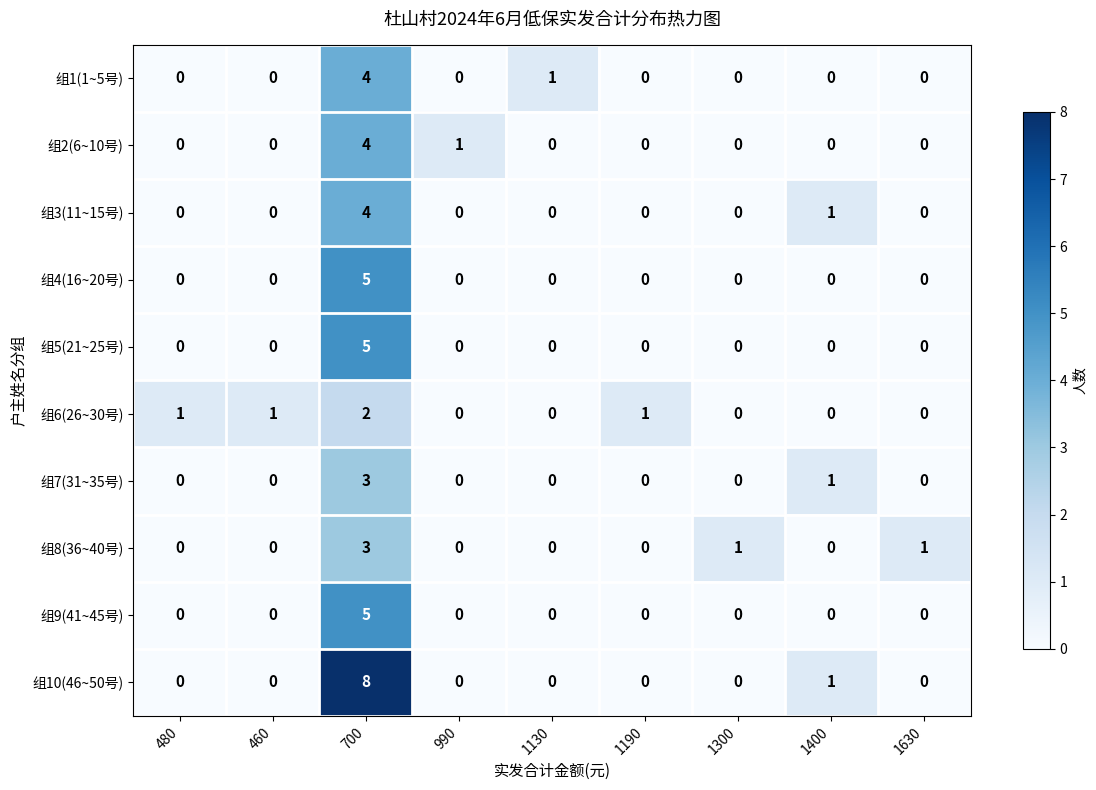

What is the difference between the maximum and minimum values in the 组7(31~35号) series?

3